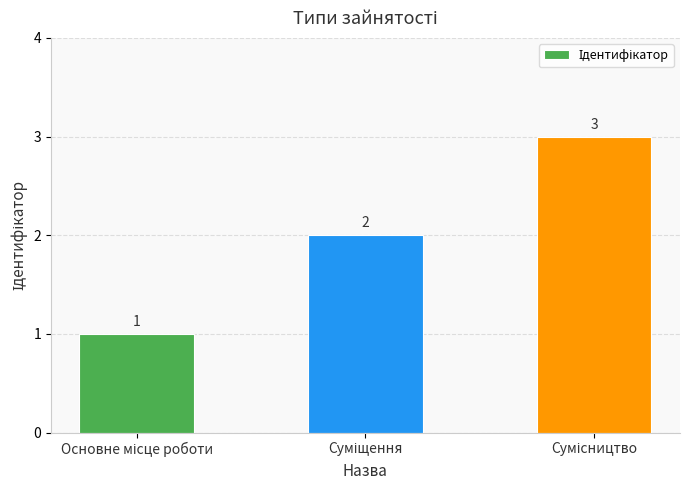

What is the sum of all values?

6